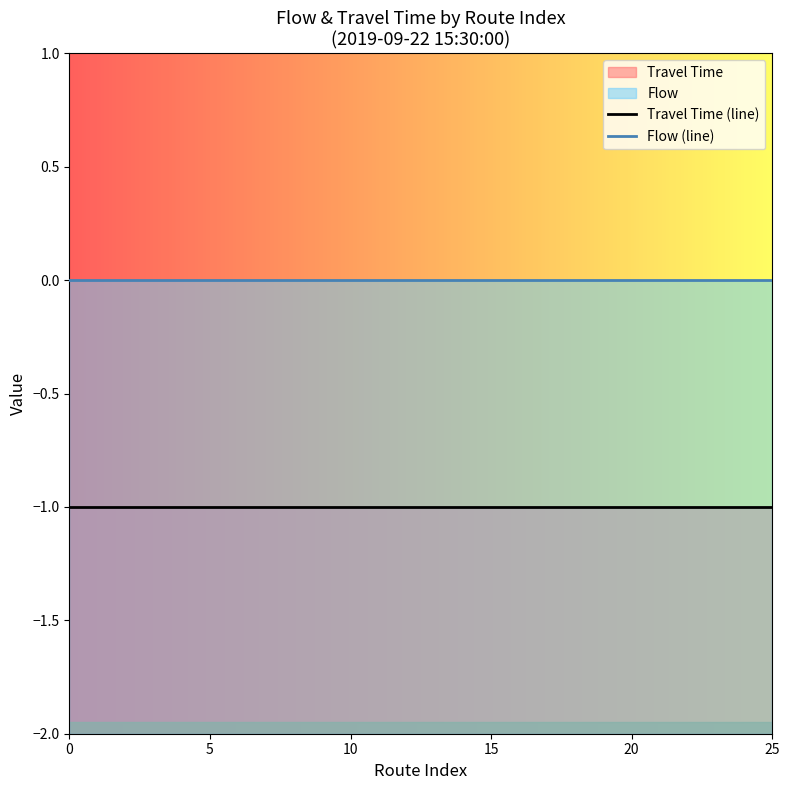

List the series in order of their peak value, highest first.

Flow (line), Travel Time (line)